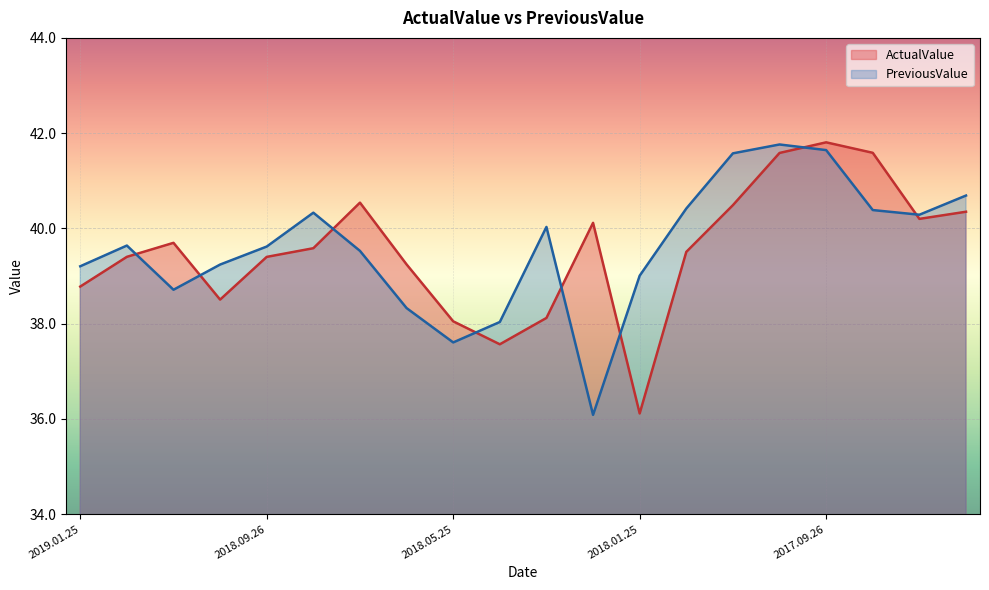

How many values in the PreviousValue series exceed 39?

15